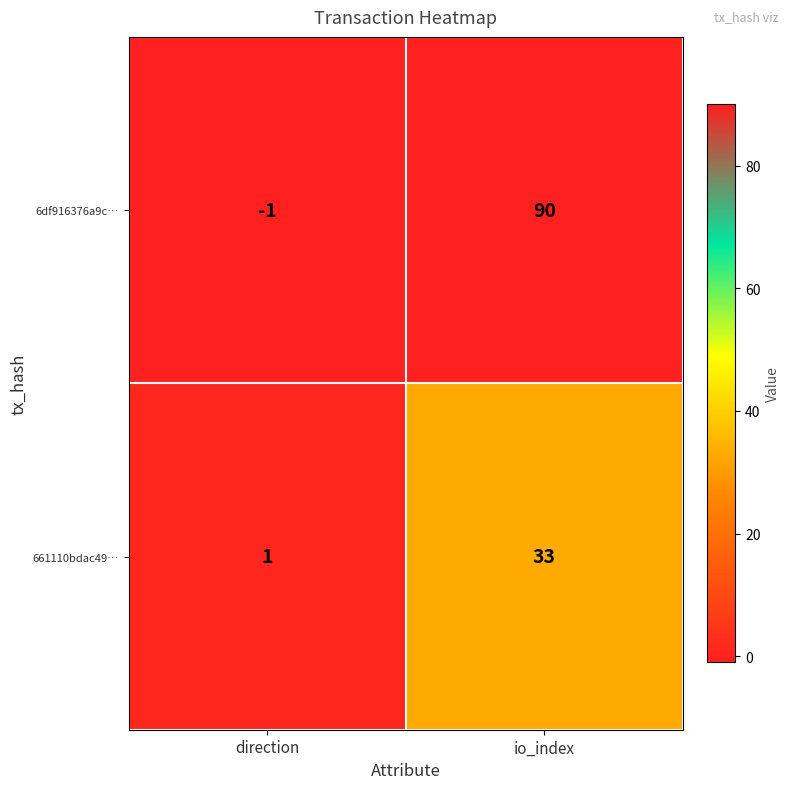

List the series in order of their peak value, lowest first.

661110bdac49…, 6df916376a9c…